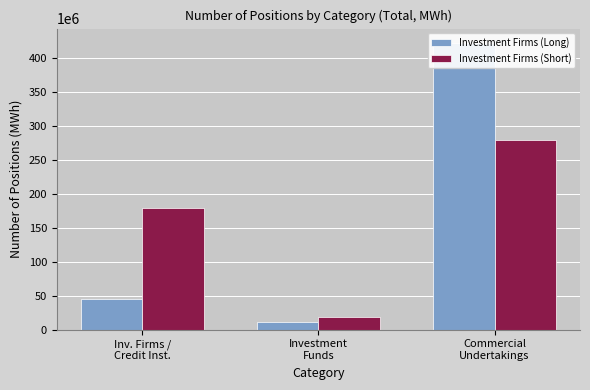

The value of Investment Firms (Long) at Commercial
Undertakings is 421906566. True or false?

True